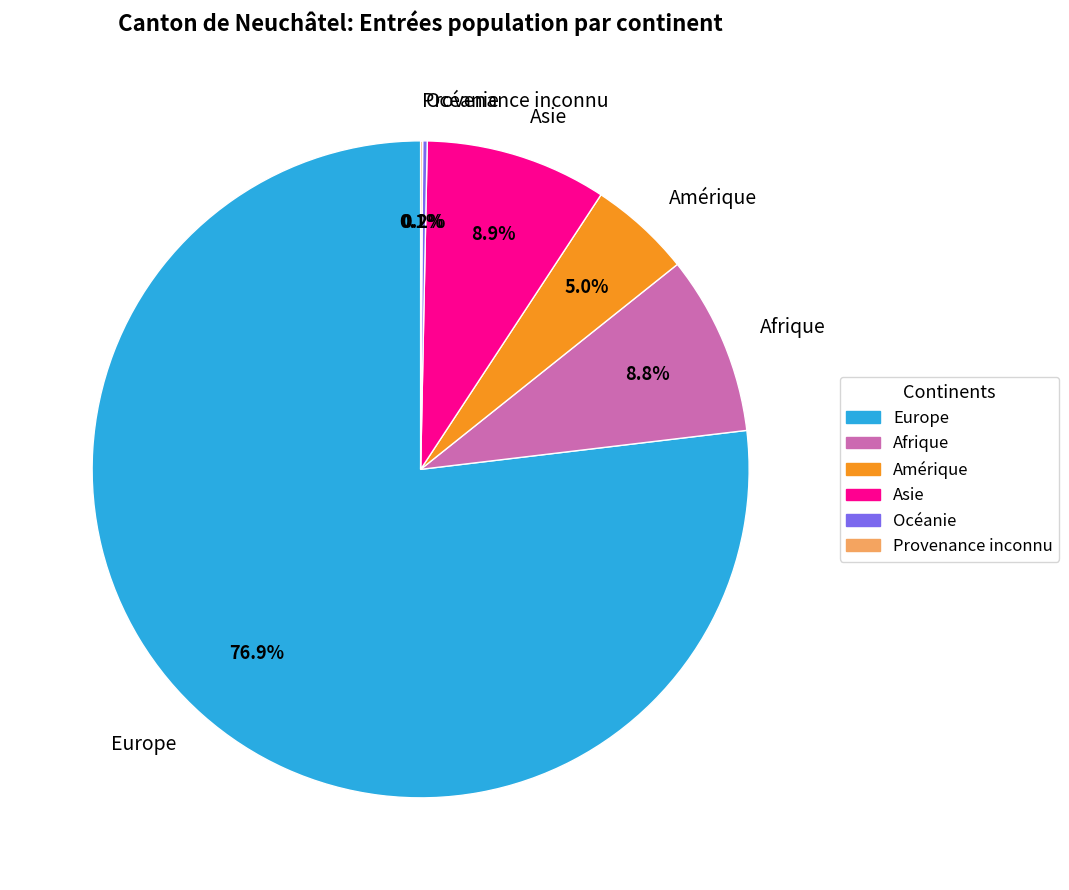

Is the sum of Europe and Amérique greater than half?

Yes